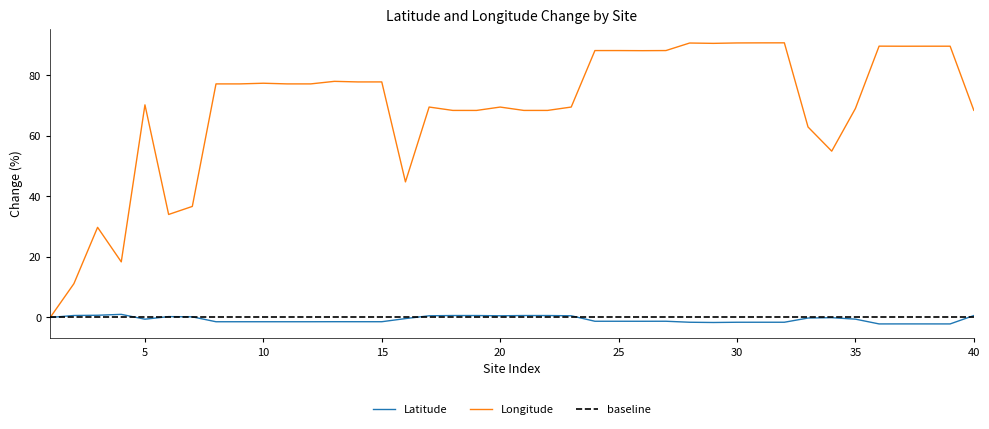

Reading left to right, list all the values displayed in this chart.

Latitude: 0.0	0.6	0.7	1.0	-0.6	0.3	0.2	-1.4	-1.4	-1.4	-1.4	-1.4	-1.4	-1.4	-1.4	-0.4	0.5	0.6	0.6	0.5	0.6	0.6	0.5	-1.3	-1.3	-1.3	-1.3	-1.6	-1.7	-1.6	-1.6	-1.6	-0.2	-0.1	-0.6	-2.1	-2.1	-2.1	-2.1	0.6
Longitude: 0.0	11.2	29.8	18.4	70.2	34.0	36.7	77.1	77.1	77.4	77.1	77.1	78.0	77.8	77.8	44.8	69.5	68.4	68.4	69.5	68.4	68.4	69.5	88.1	88.1	88.1	88.1	90.6	90.5	90.7	90.7	90.7	62.9	54.9	69.0	89.6	89.6	89.6	89.6	68.4